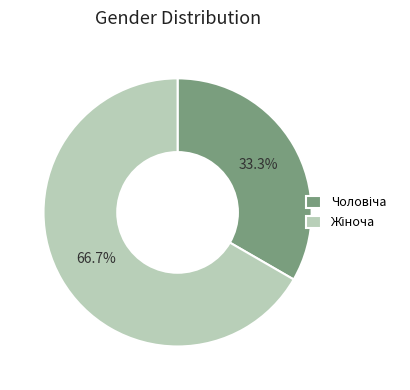

Does any single category account for the majority?

Yes